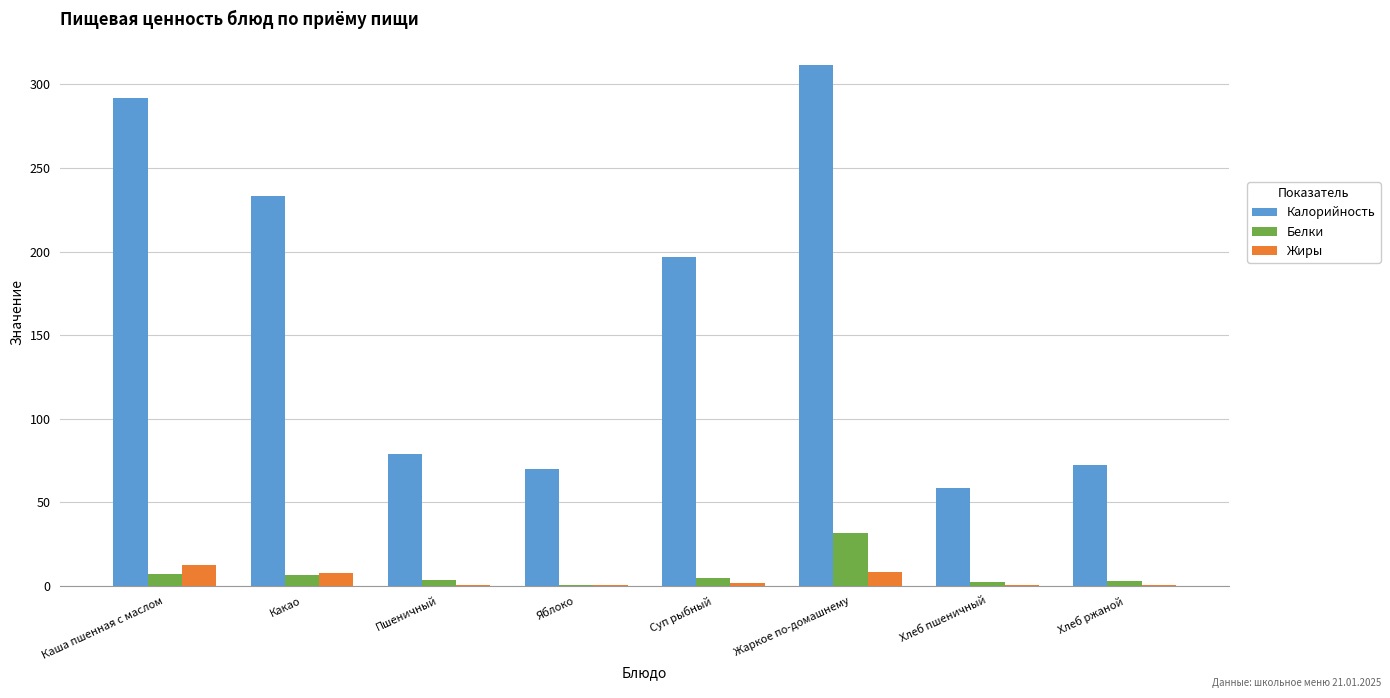

The Калорийность series shows 95.2 at Яблоко. True or false?

False